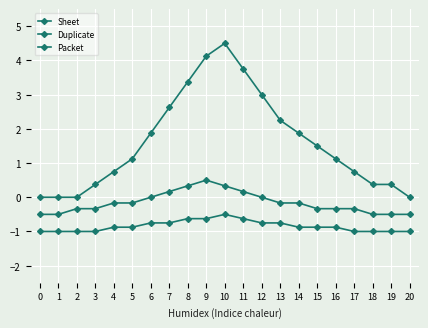

List the series in order of their peak value, highest first.

Sheet, Duplicate, Packet